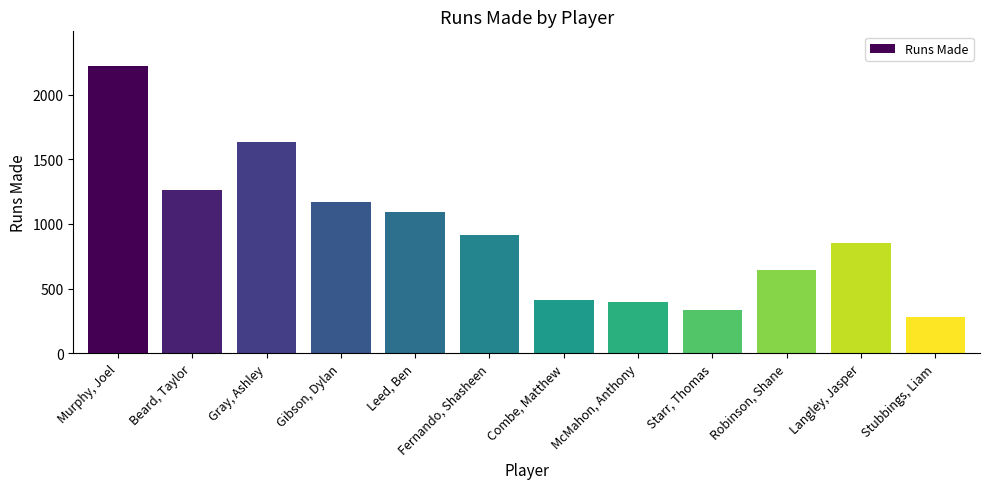

What position from the left is Stubbings, Liam?

12